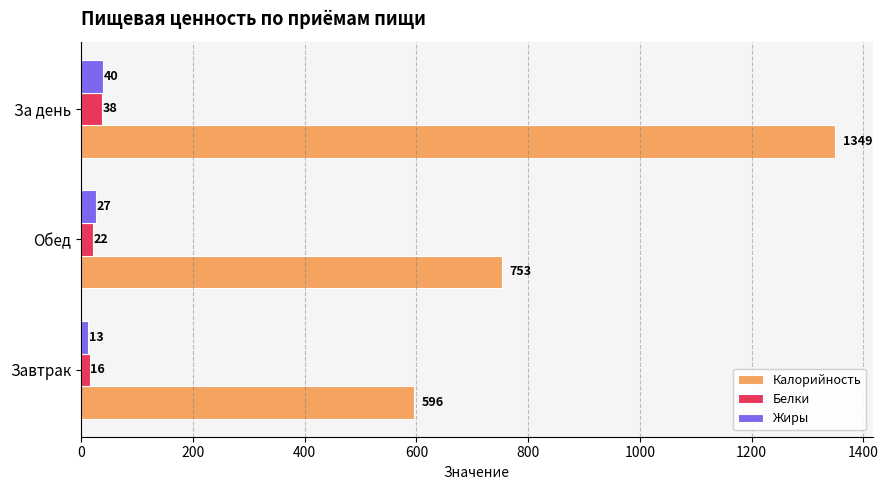

Which series has the largest total across all categories?

Калорийность